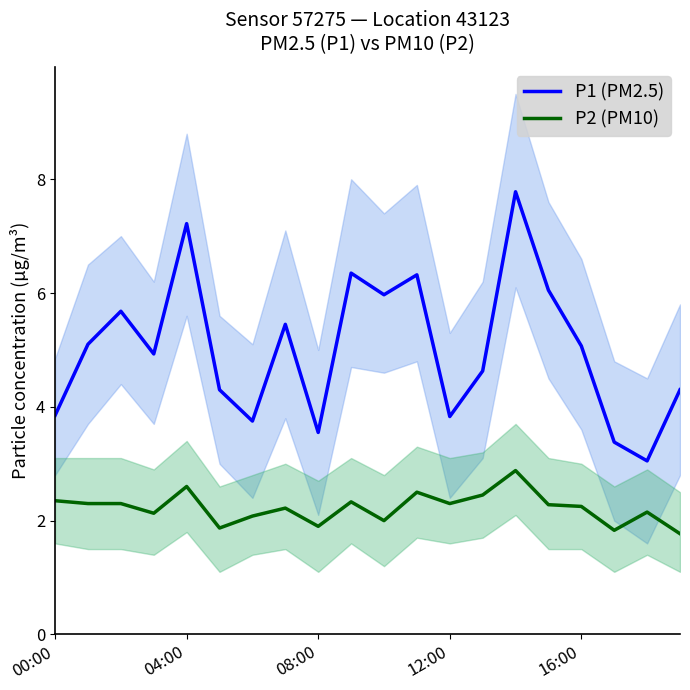

Which label corresponds to the largest value in the chart?

14